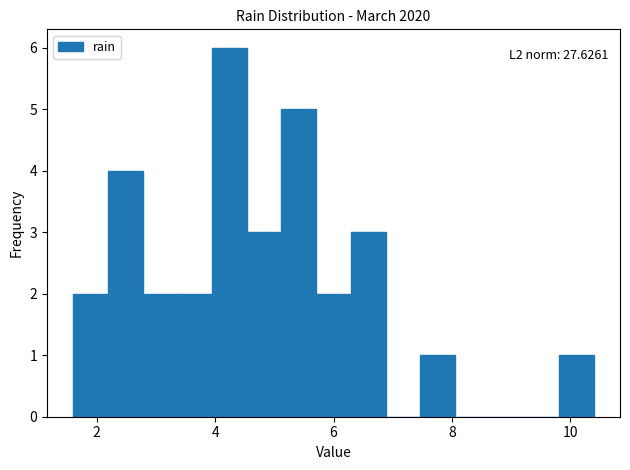

Read against the x-axis, roughly where is the centre of the tallest bar?

4.2